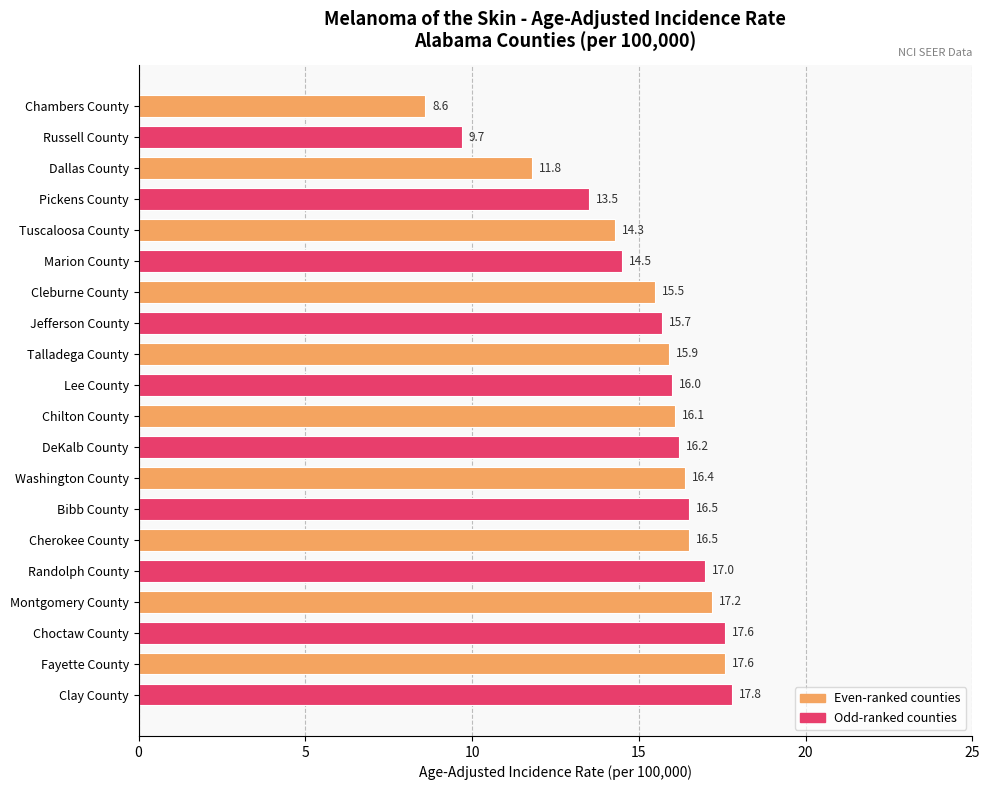

How many bars are there in total?

20